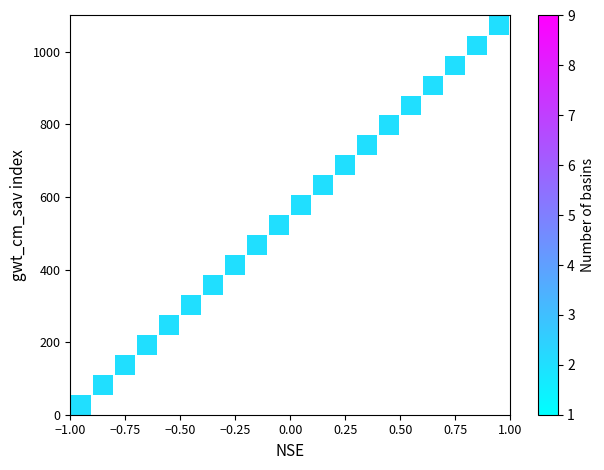

What is the range of Y values (max minus min)?

1045.0